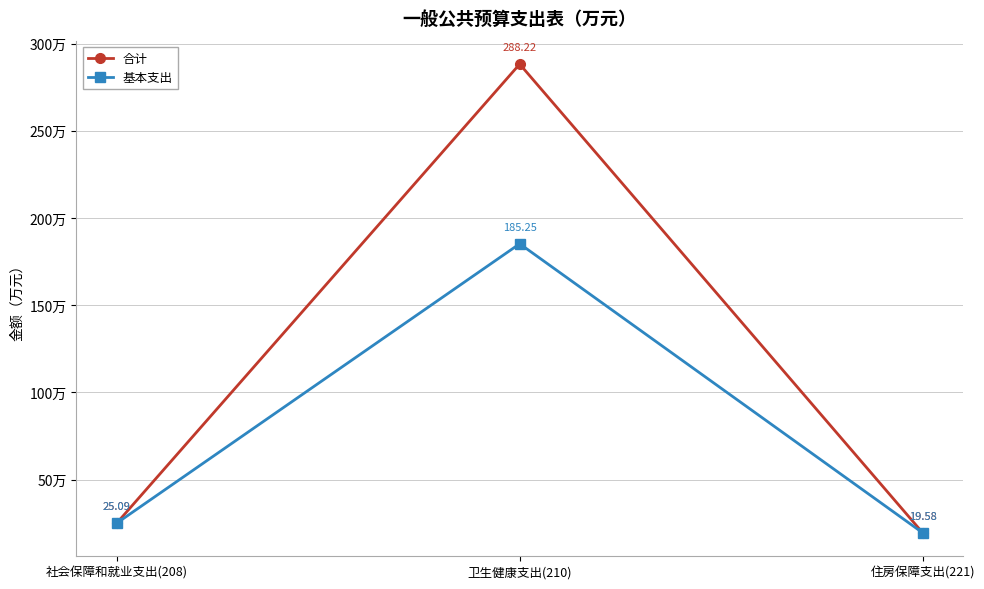

Which series has the largest total across all categories?

合计